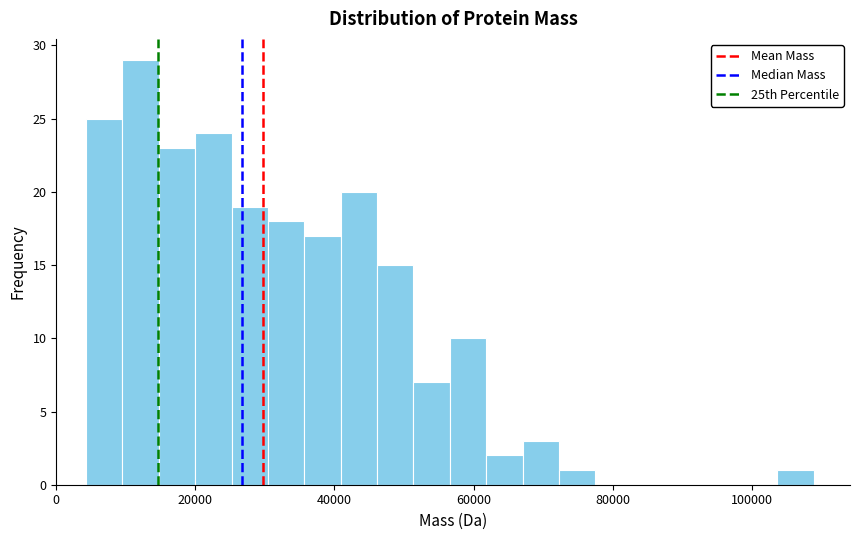

Read against the x-axis, roughly where is the centre of the tallest bar?

12000